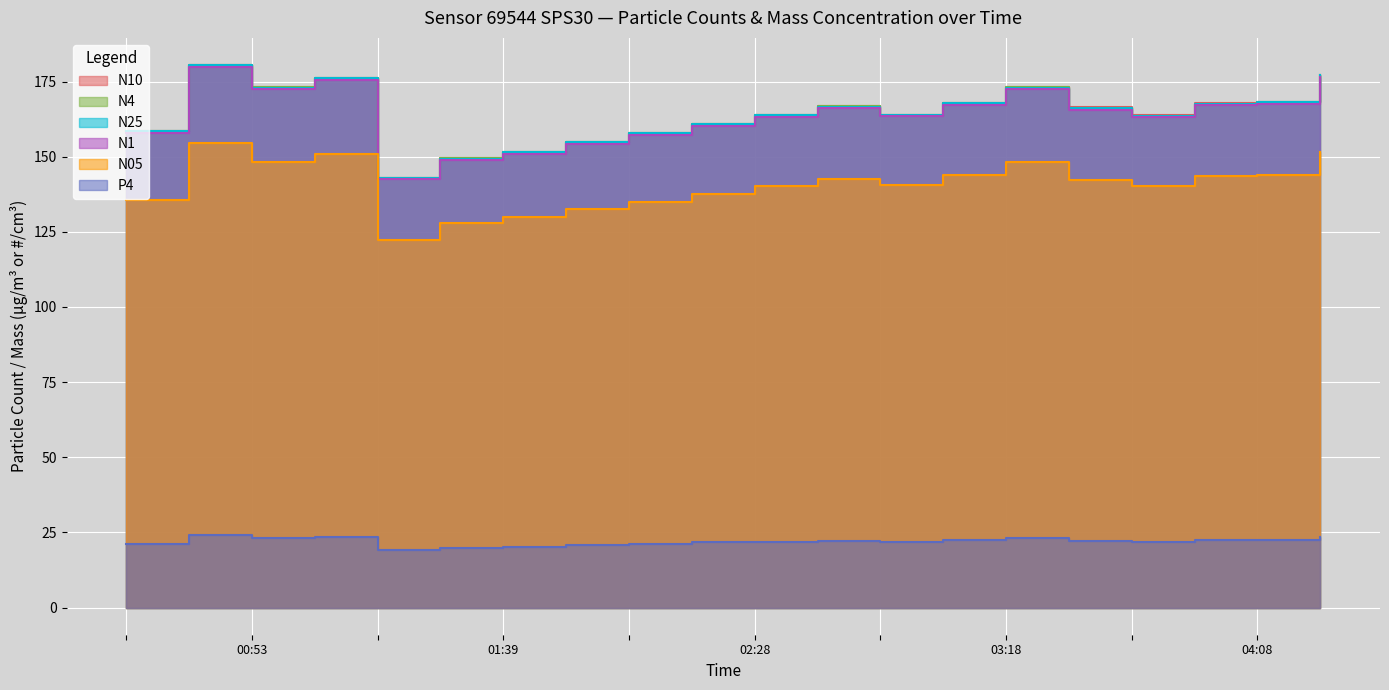

What is the maximum value shown in the chart?

180.5